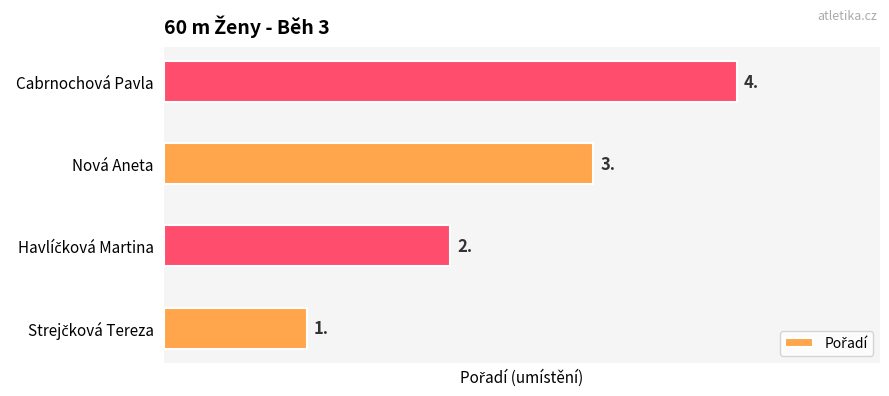

The chart shows a value of 2 at Cabrnochová Pavla. True or false?

False